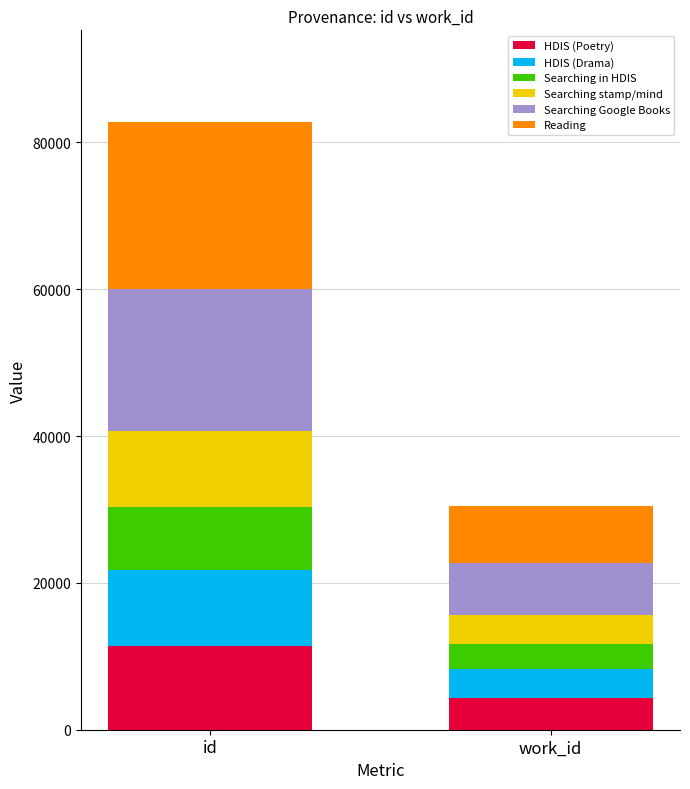

At which label does HDIS (Poetry) reach its peak?

id